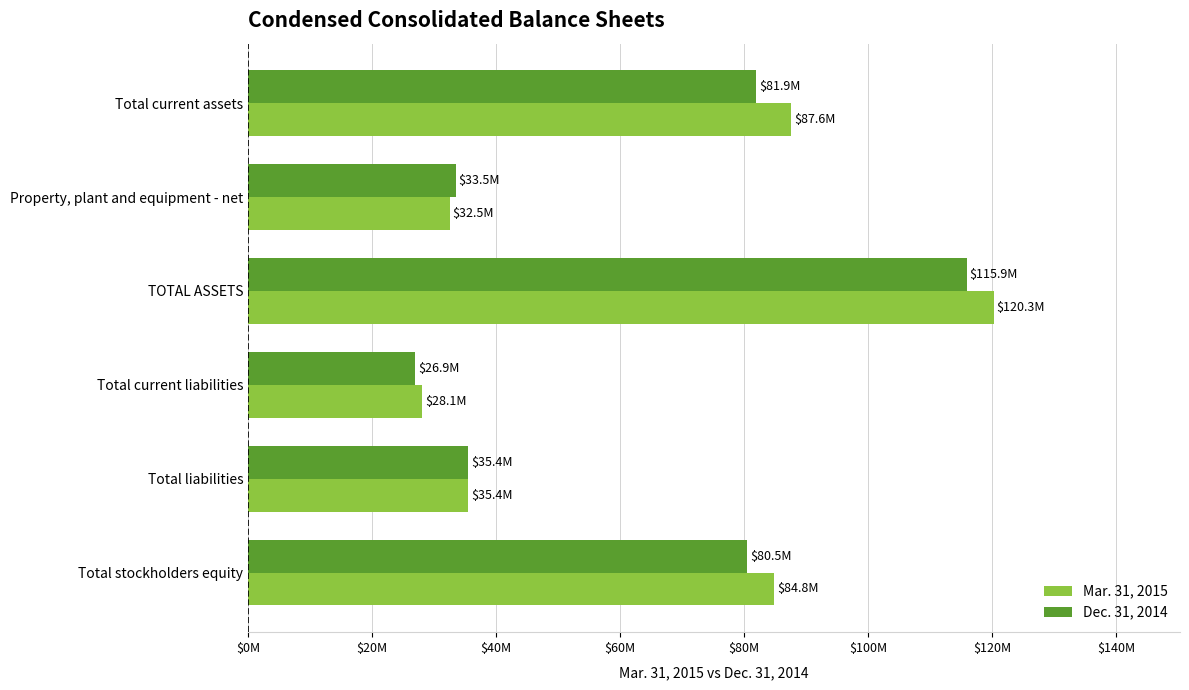

What are all the series names shown in the legend?

Mar. 31, 2015, Dec. 31, 2014